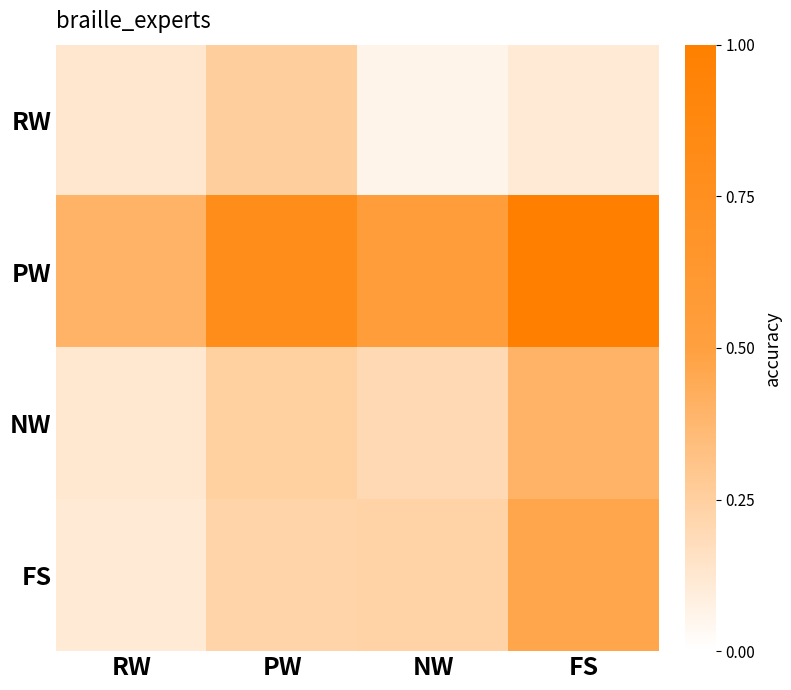

What is the maximum value shown in the chart?

1.0